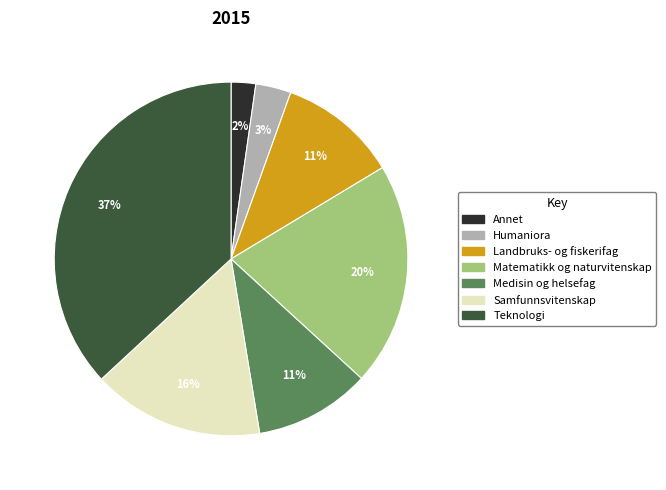

Count the number of slices in the pie.

7